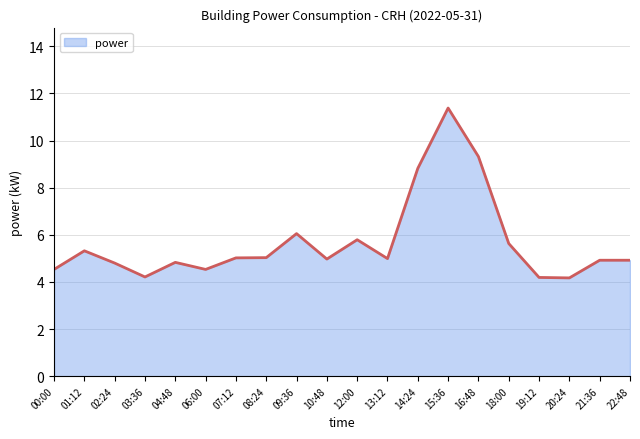

The chart shows a value of 1.7 at 22:48. True or false?

False